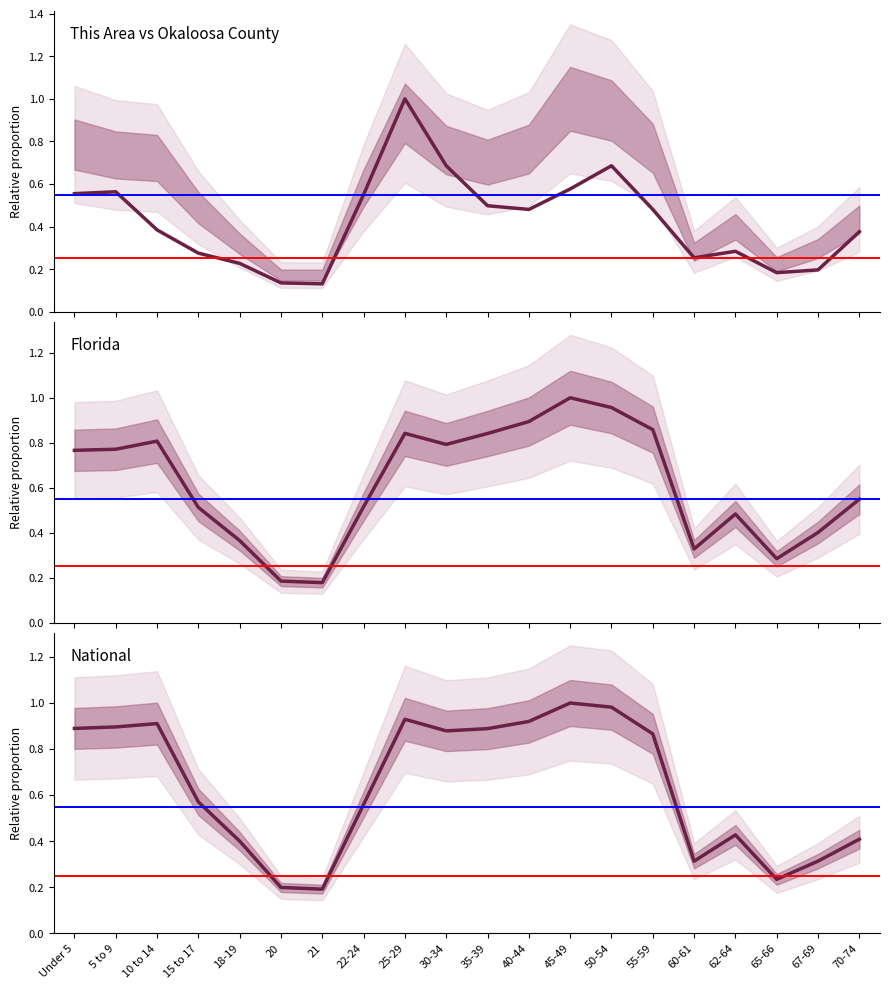

The National series shows 0.1 at 70-74. True or false?

False